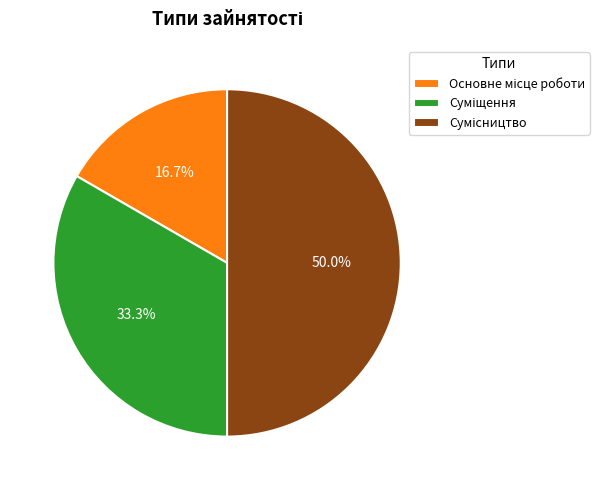

To the nearest percent, what is the average slice percentage?

33%